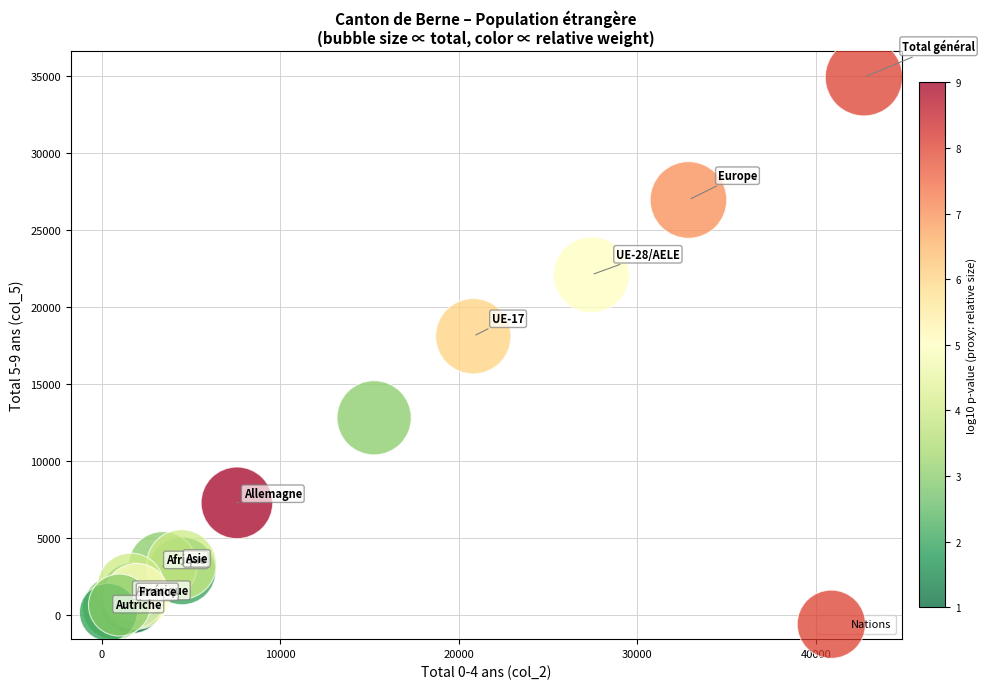

What Y value in the scatter plot is closest to 17562?

18121